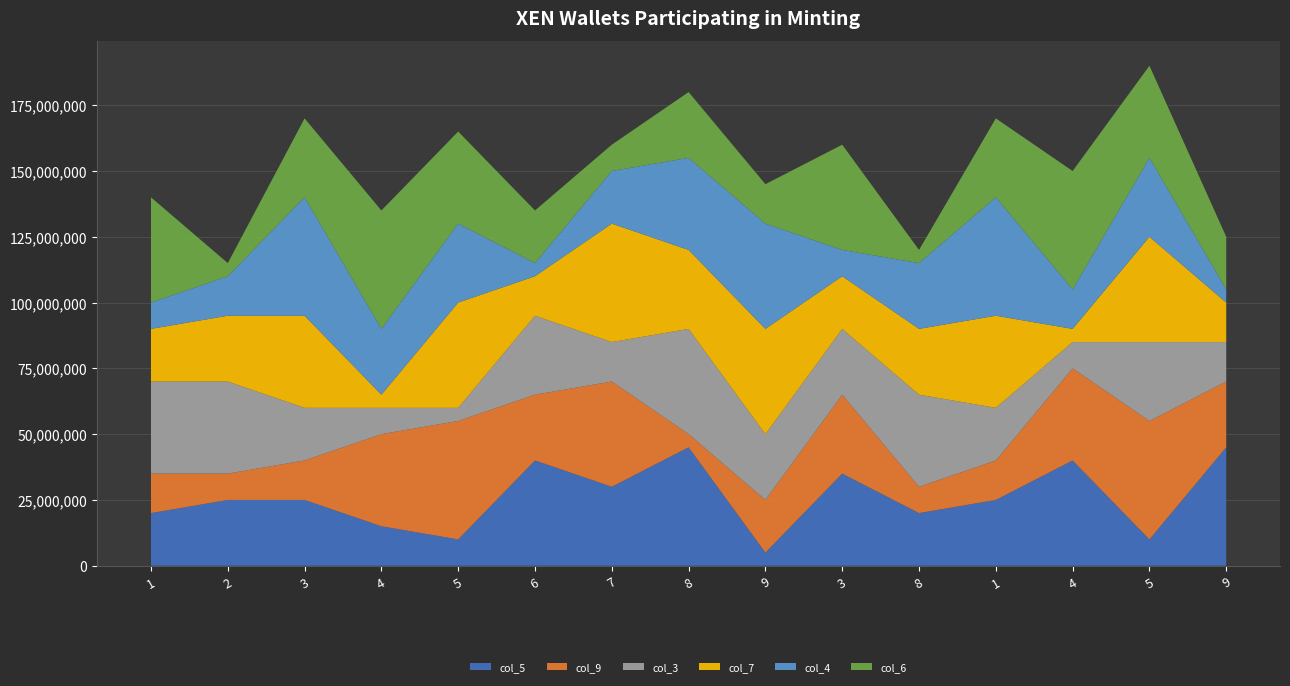

Reading left to right, transcribe all the data shown in this chart.

col_5: 4	5	5	3	2	8	6	9	1	7	4	5	8	2	9
col_9: 3	2	3	7	9	5	8	1	4	6	2	3	7	9	5
col_3: 7	7	4	2	1	6	3	8	5	5	7	4	2	6	3
col_7: 4	5	7	1	8	3	9	6	8	4	5	7	1	8	3
col_4: 2	3	9	5	6	1	4	7	8	2	5	9	3	6	1
col_6: 8	1	6	9	7	4	2	5	3	8	1	6	9	7	4